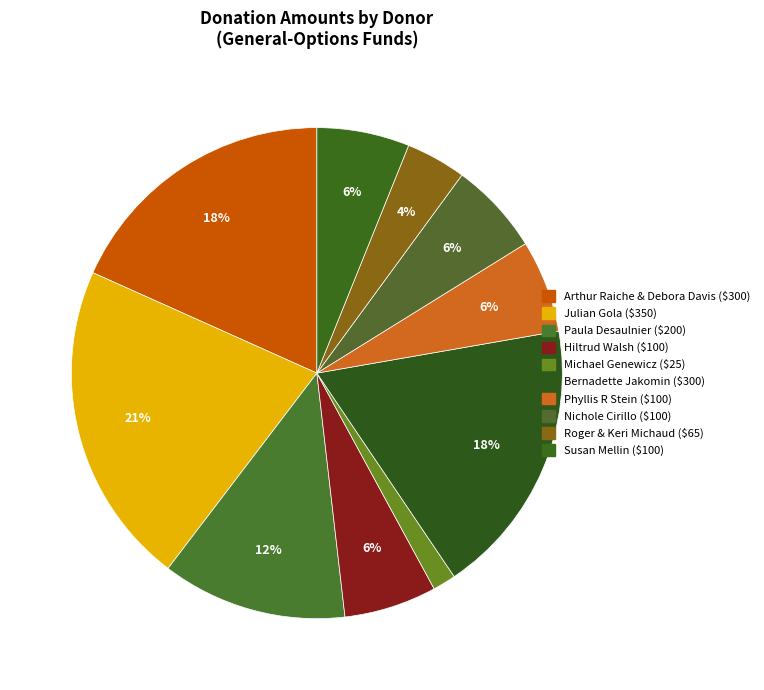

To the nearest percent, what is the difference between the largest and smallest slice percentages?

20%